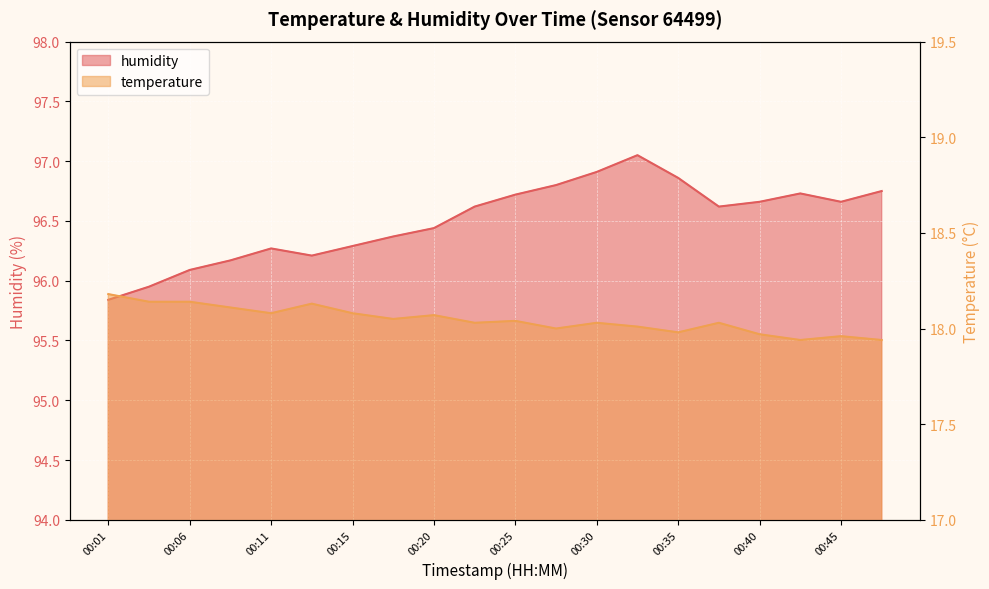

True or false: temperature has more than 1 points higher than both neighbors.

True